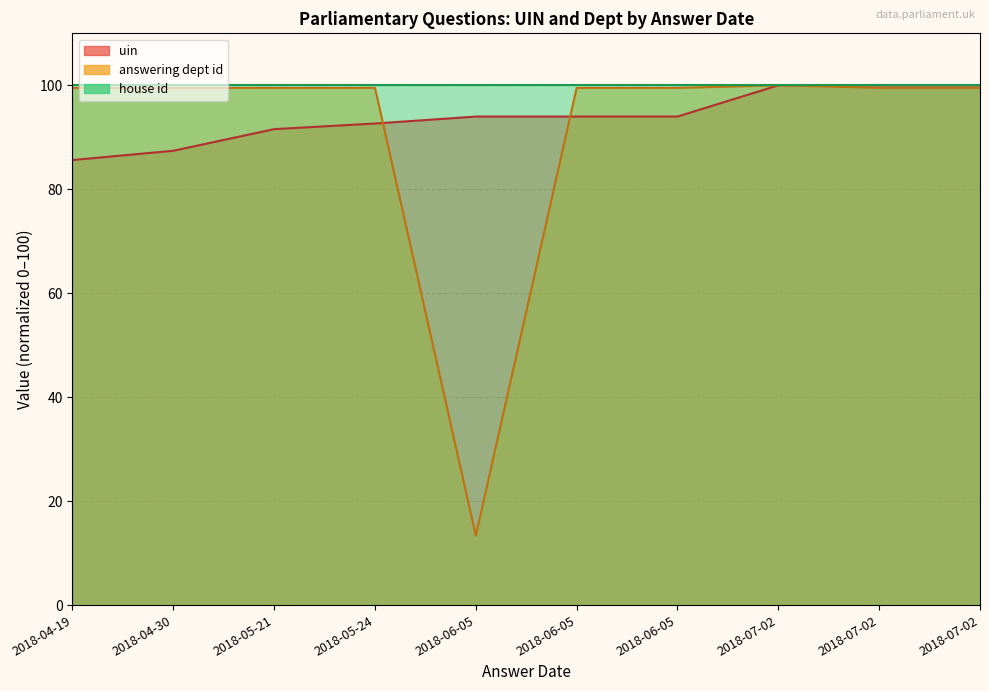

True or false: answering dept id and uin cross at least once.

True